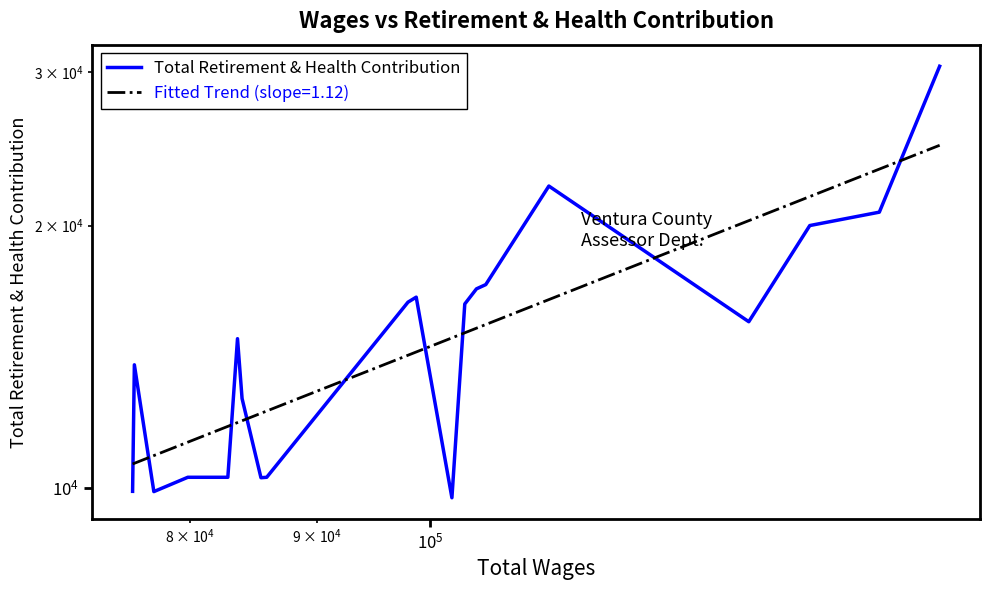

Reading left to right, extract all data points from this chart.

9909	13842	9902	10284	10284	14831	12664	10272	10284	16334	16552	9742	16256	16919	17110	22199	15512	19999	20719	30465